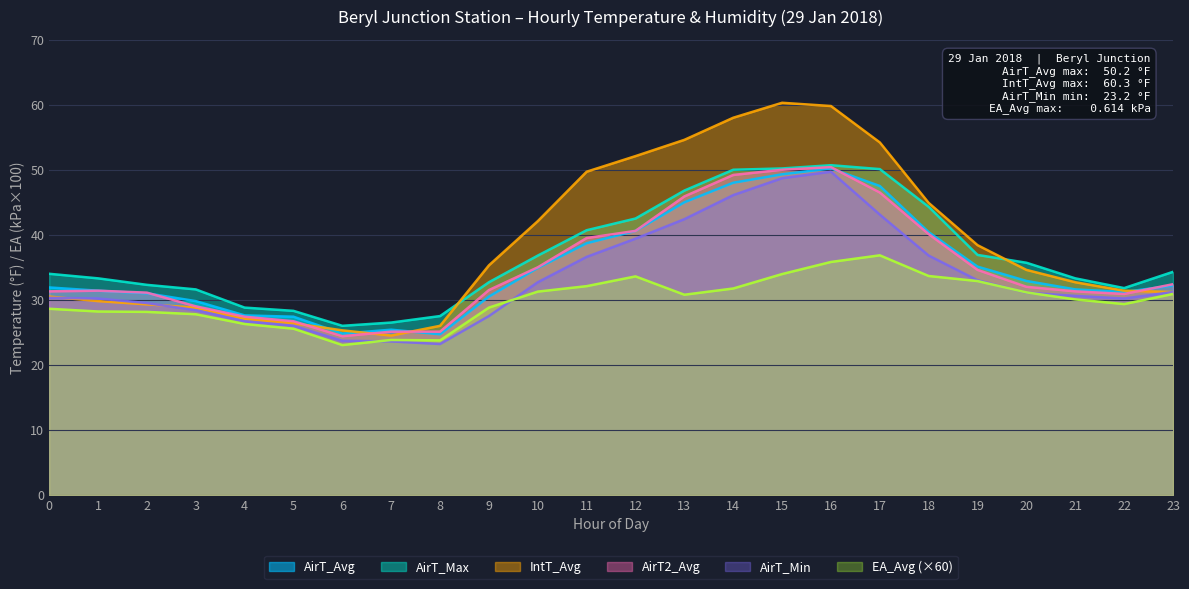

True or false: EA_Avg has a value of 7.0 at 23.

False